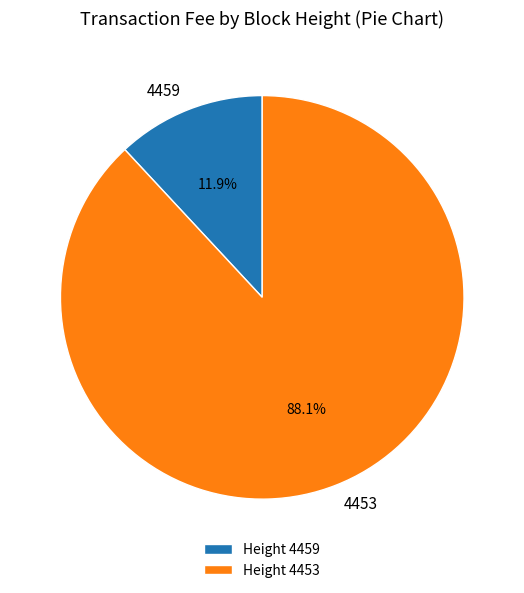

Which slice is the smallest?

4459